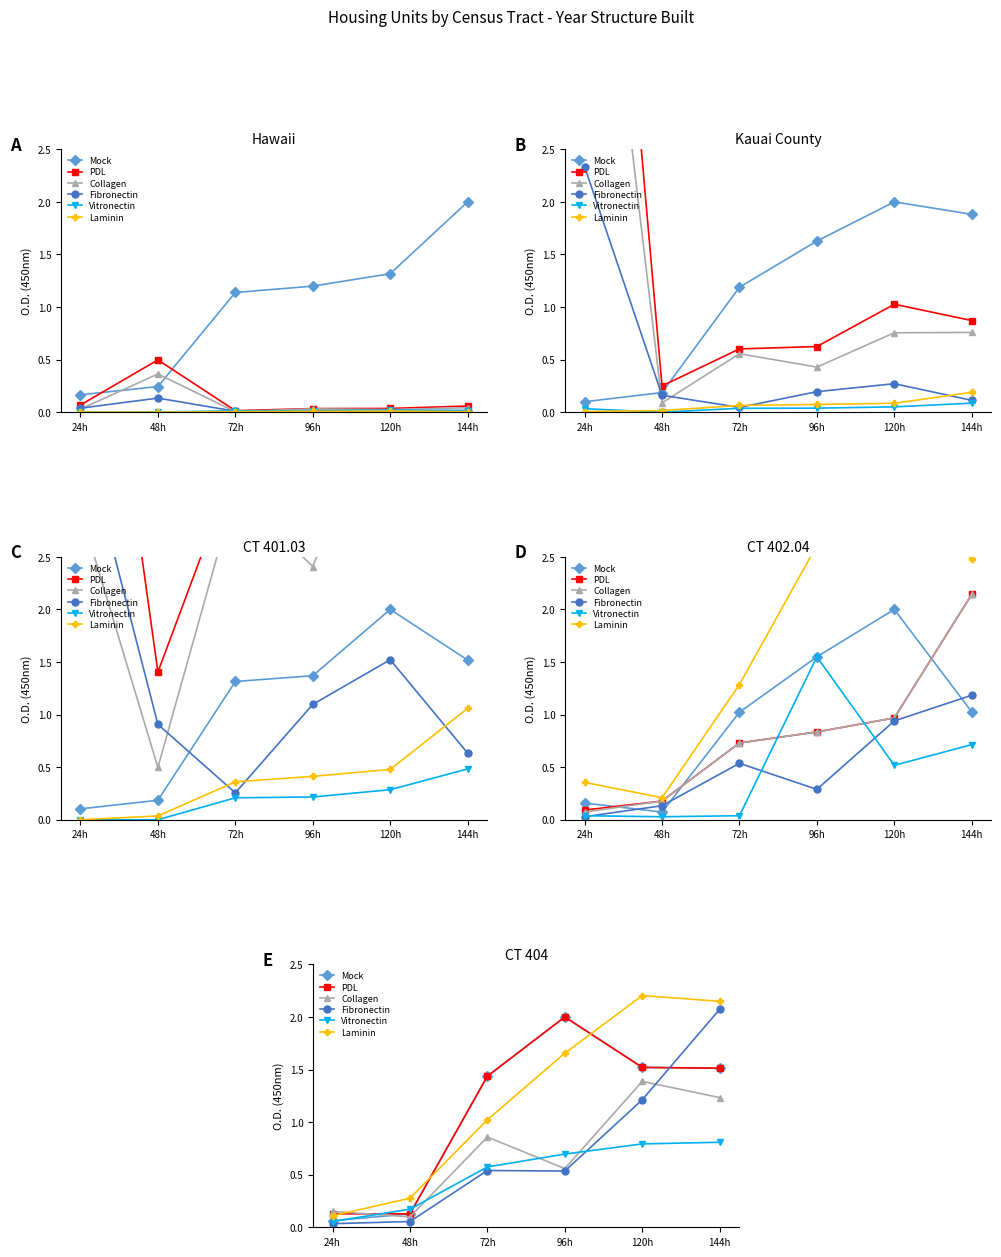

What value does the Collagen series have at 96h?

0.6